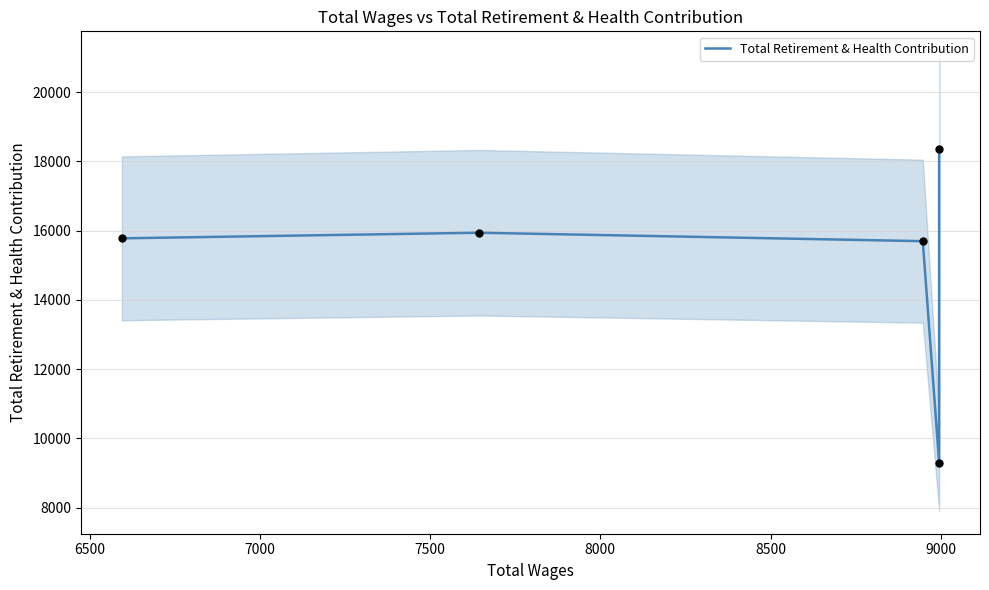

Between 7000 and 7500, which is larger?

7500